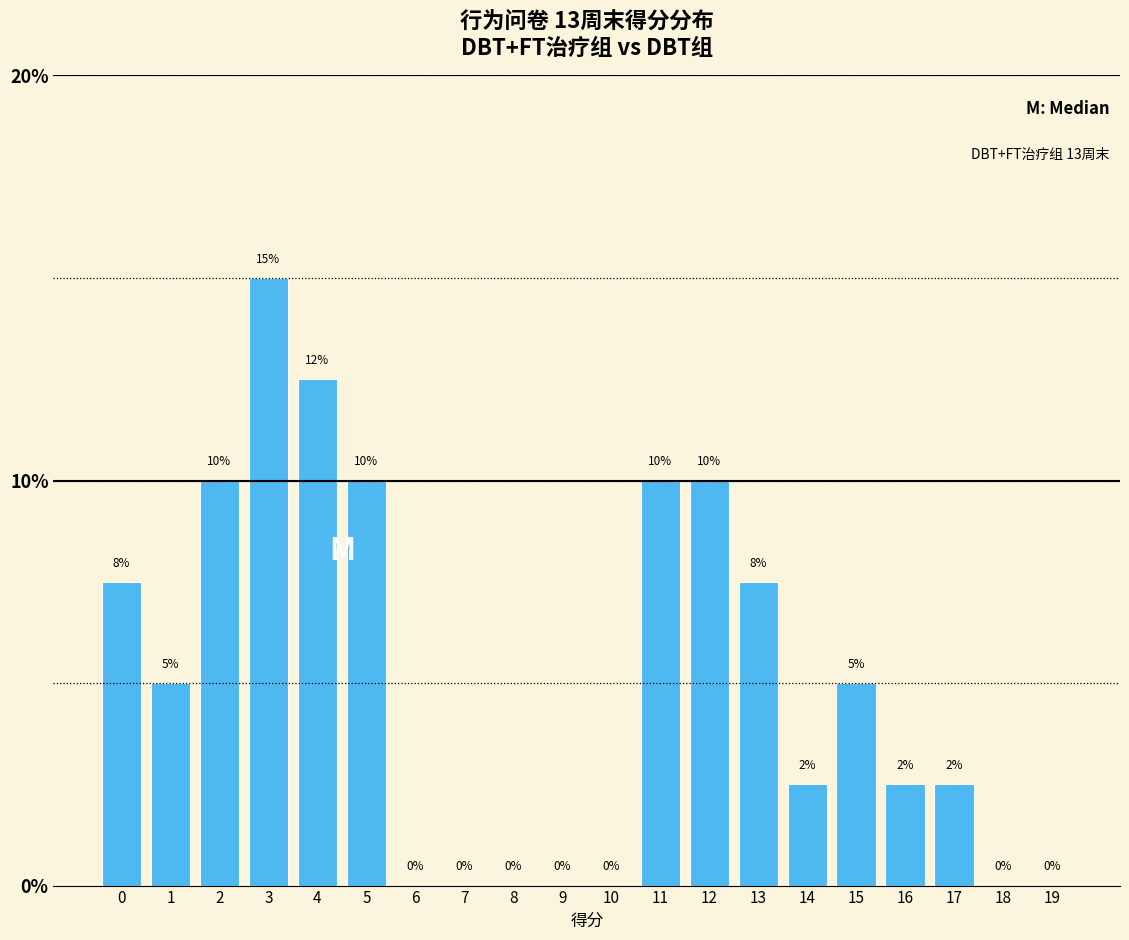

Between 4 and 15, which is larger?

4